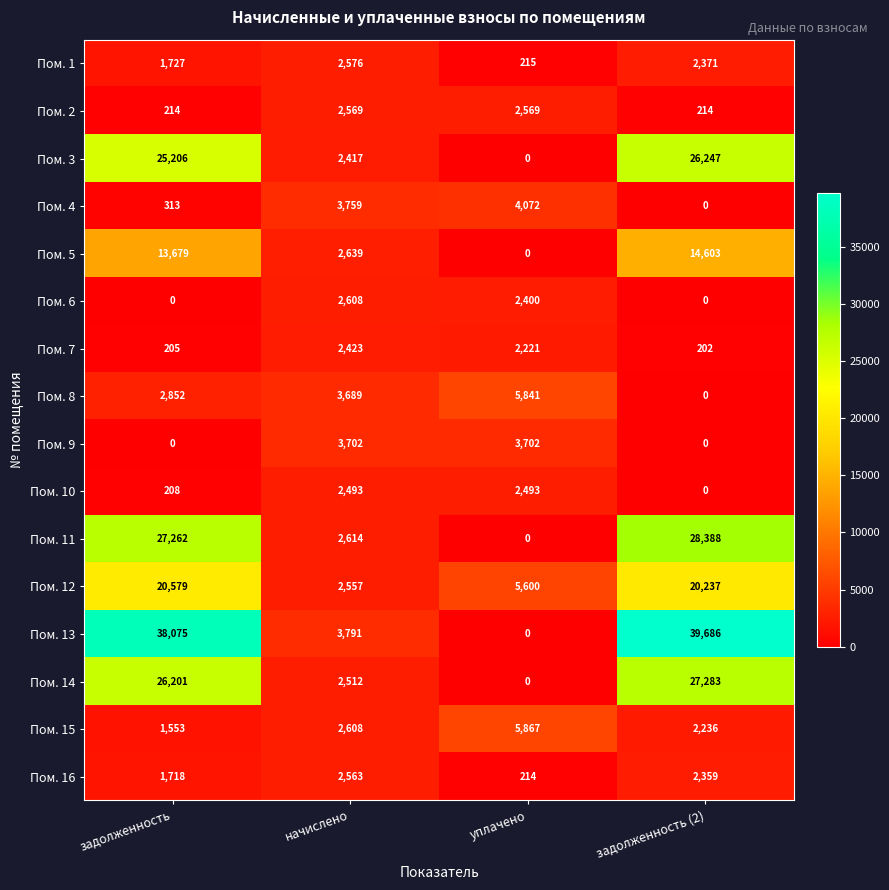

Rank the series by their maximum value, from lowest to highest.

Пом. 7, Пом. 10, Пом. 16, Пом. 2, Пом. 1, Пом. 6, Пом. 9, Пом. 4, Пом. 8, Пом. 15, Пом. 5, Пом. 12, Пом. 3, Пом. 14, Пом. 11, Пом. 13